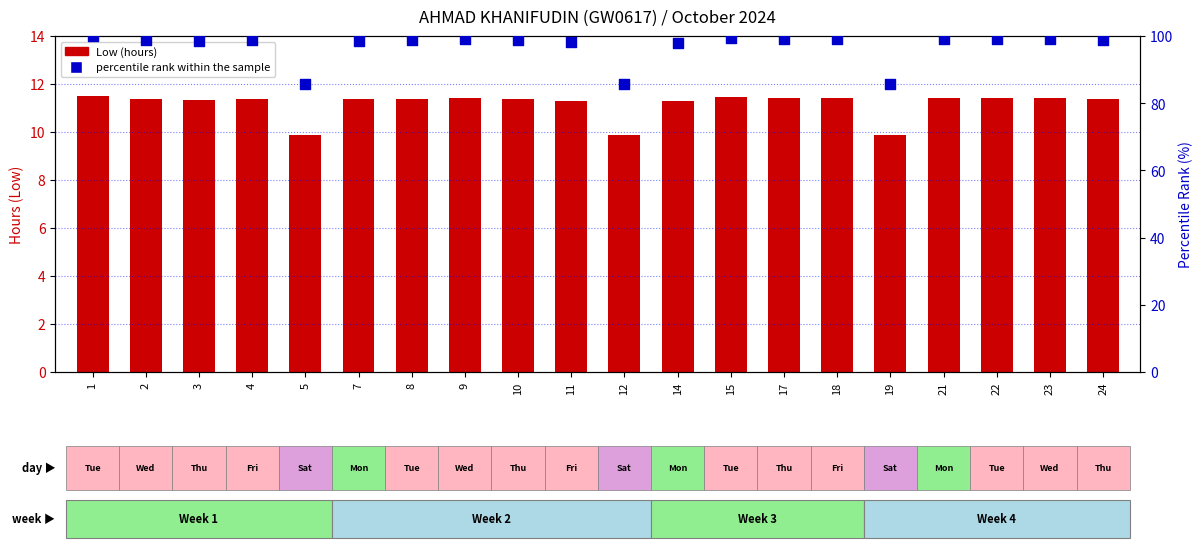

Which series has the largest Y range (max minus min)?

percentile rank within the sample